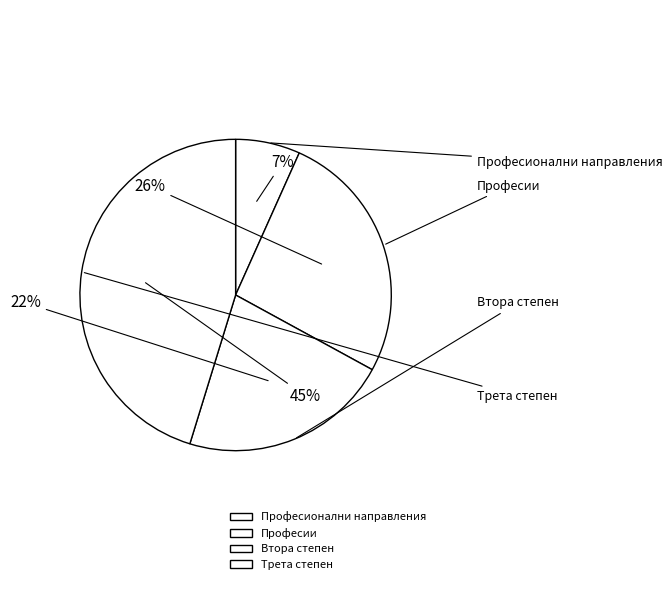

What percentage is the Втора степен slice, to the nearest percent?

22%